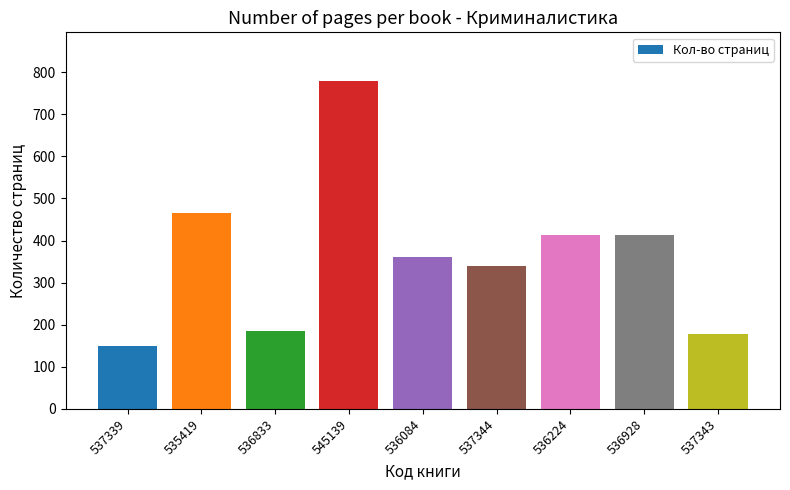

What is the change in value from 537339 to 535419?

+317